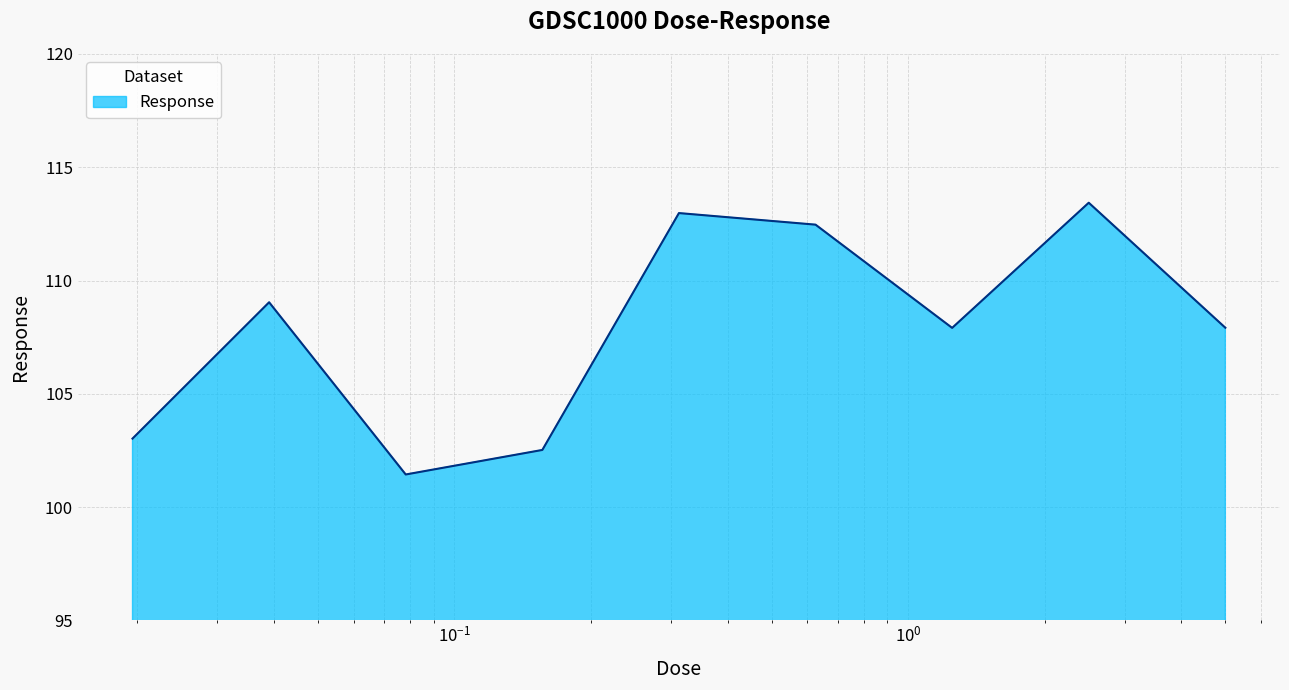

What is the difference between the maximum and minimum values?

12.0